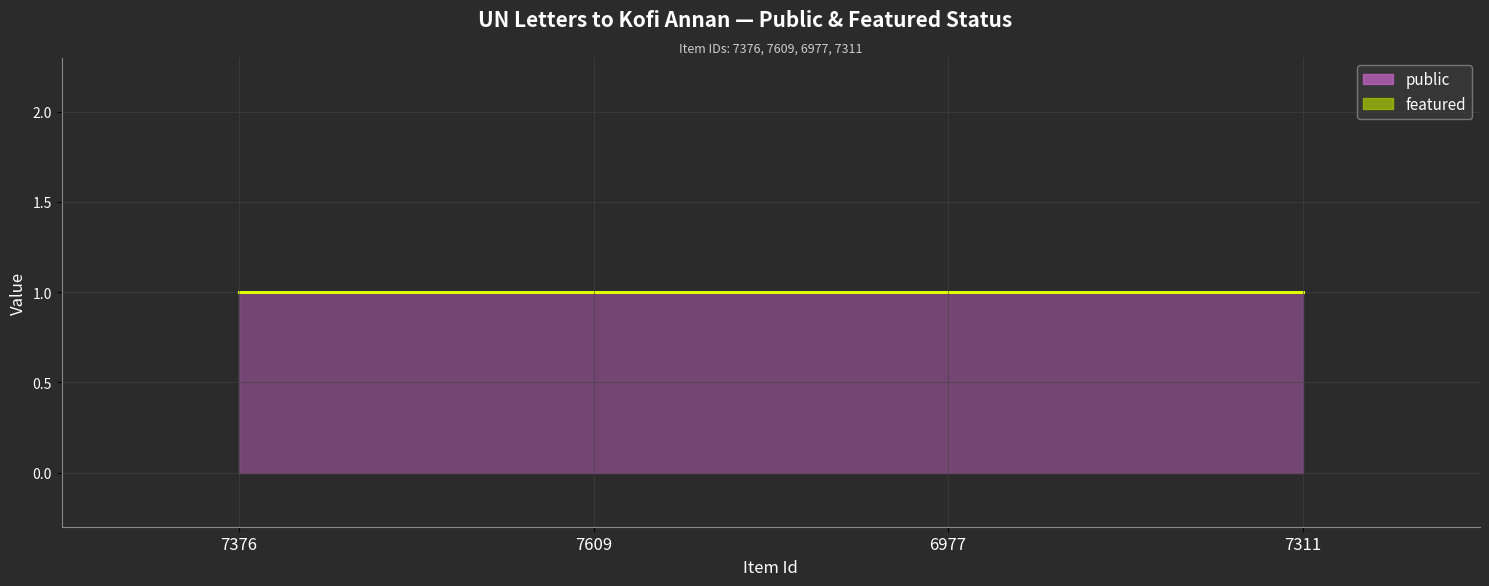

What is the label of the 2nd point from the left?

7609